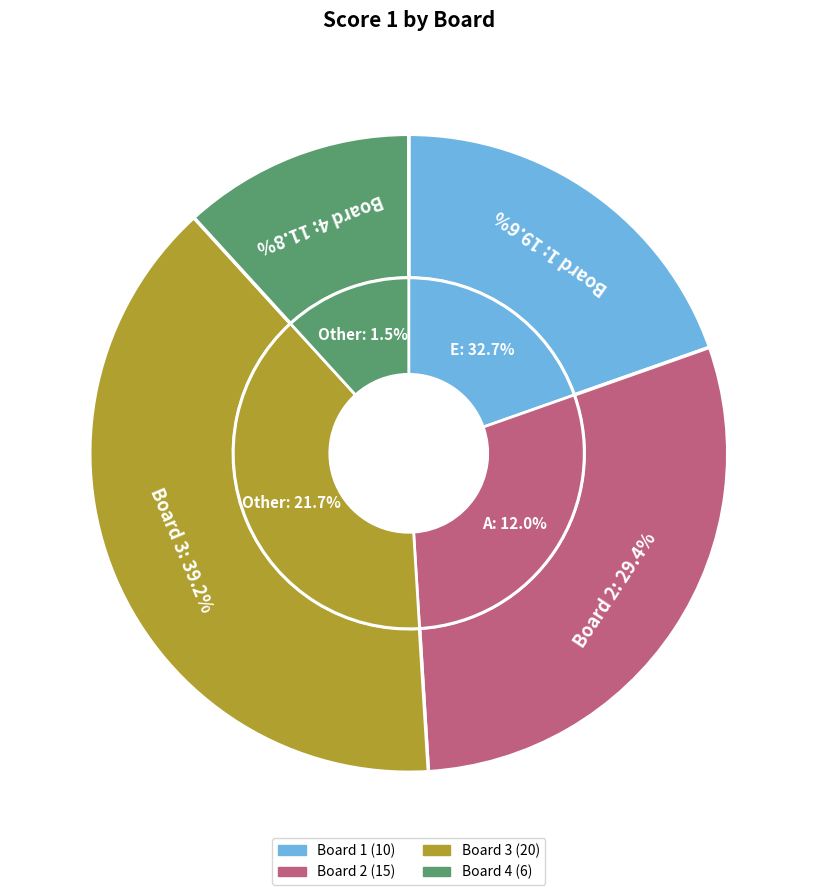

The Board 3 slice represents 39% of the pie. True or false?

True